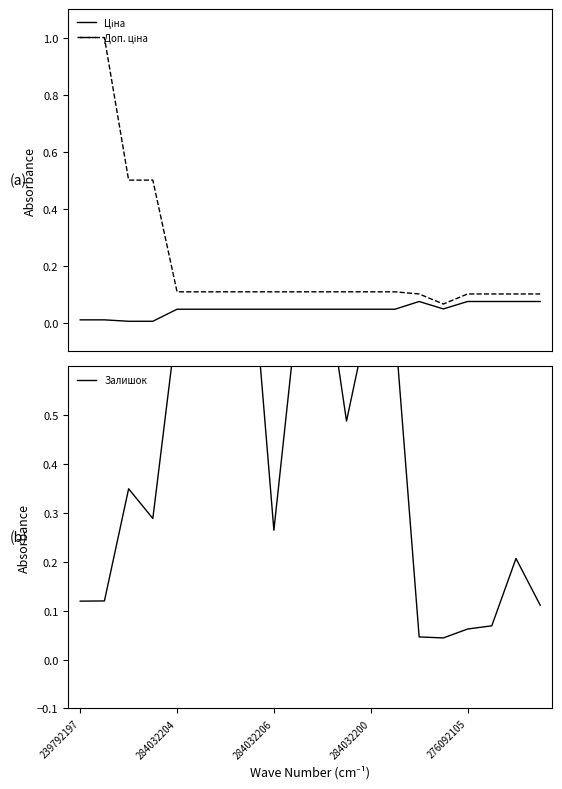

Count the number of categories in the chart.

20